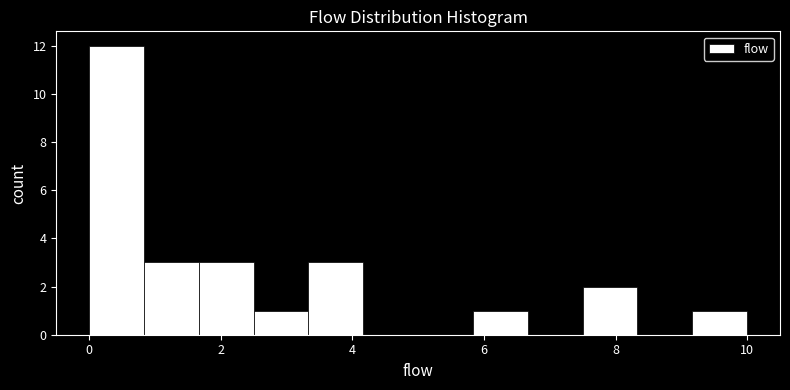

What is the height of the bar covering 2.6 to 3.4 on the x-axis? Neither the bar edges nor the heights are printed on the chart, so give them approximately, as read against the axes.

1